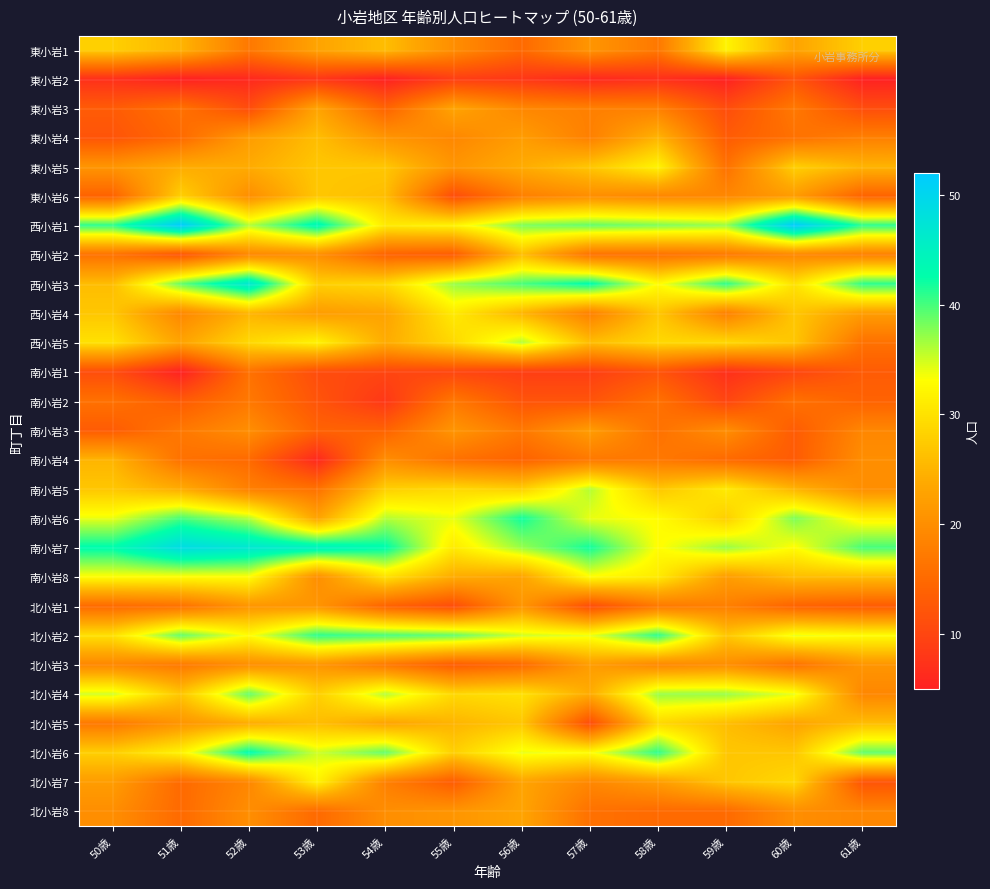

What is the spread (max minus min) of values at 56歳?

34